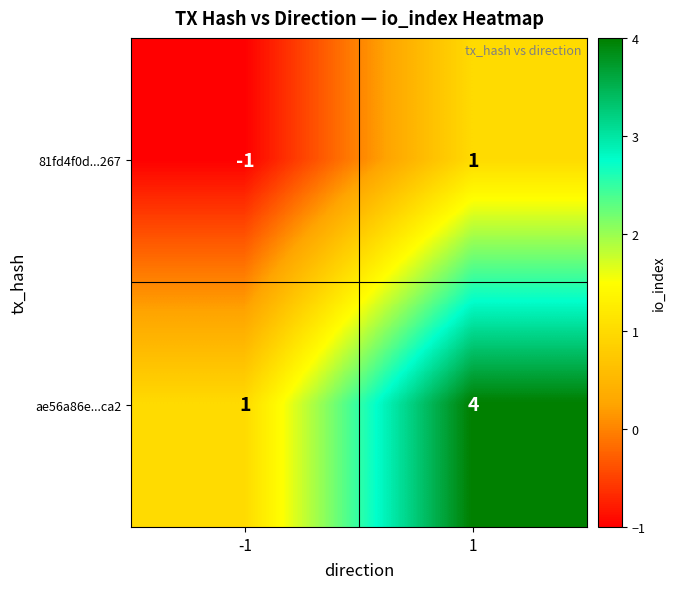

What is the sum of all ae56a86e...ca2 values?

5